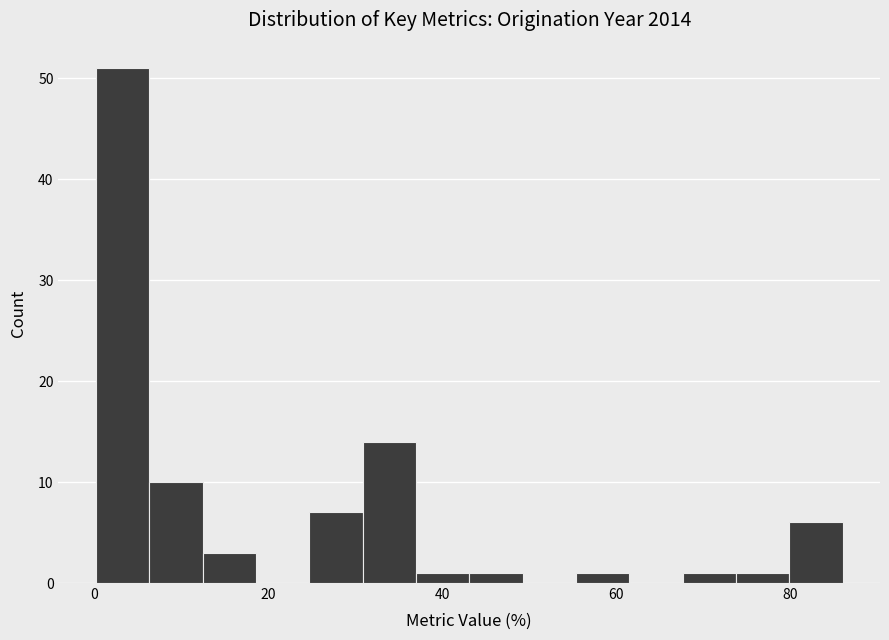

Read against the x-axis, roughly where is the centre of the tallest bar?

4